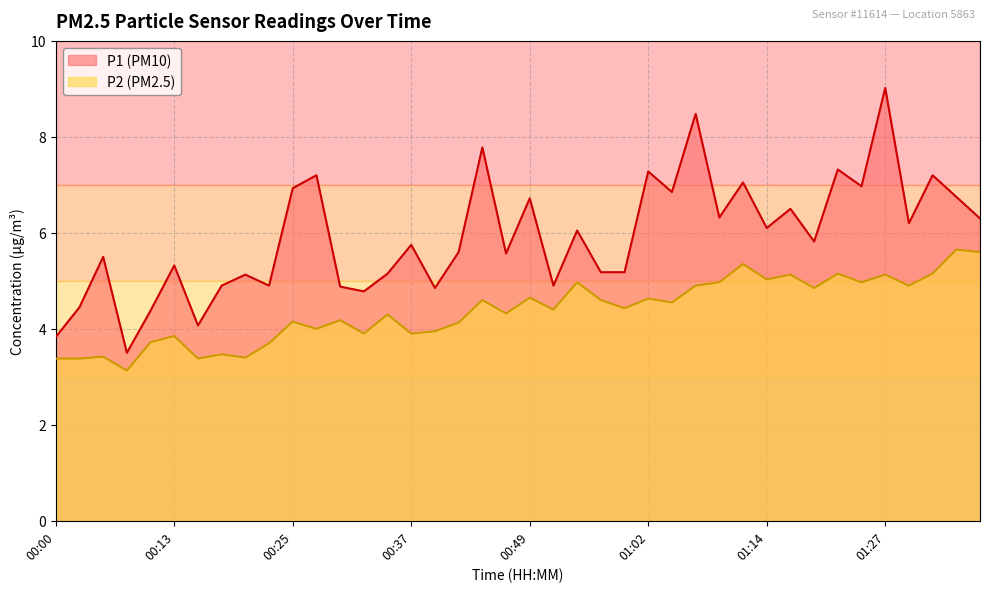

Reading left to right, what are all the values shown in this chart?

P1: 3.8	4.5	5.5	3.5	4.4	5.3	4.1	4.9	5.1	4.9	6.9	7.2	4.9	4.8	5.2	5.8	4.8	5.6	7.8	5.6	6.7	4.9	6.0	5.2	5.2	7.3	6.8	8.5	6.3	7.0	6.1	6.5	5.8	7.3	7.0	9.0	6.2	7.2	6.8	6.3
P2: 3.4	3.4	3.4	3.1	3.7	3.9	3.4	3.5	3.4	3.7	4.2	4.0	4.2	3.9	4.3	3.9	4.0	4.1	4.6	4.3	4.7	4.4	5.0	4.6	4.4	4.6	4.5	4.9	5.0	5.3	5.0	5.1	4.8	5.2	5.0	5.1	4.9	5.2	5.7	5.6